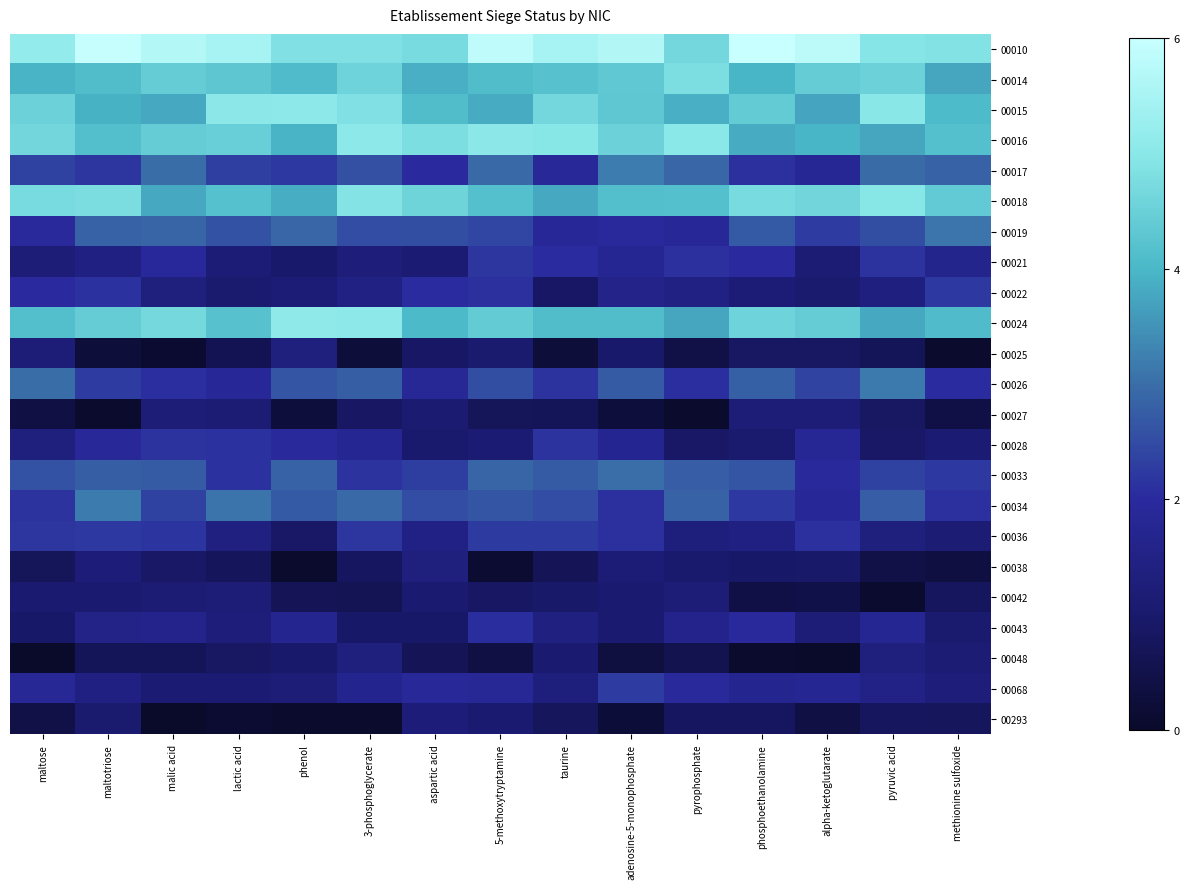

At how many categories does at least one series exceed 1?

15